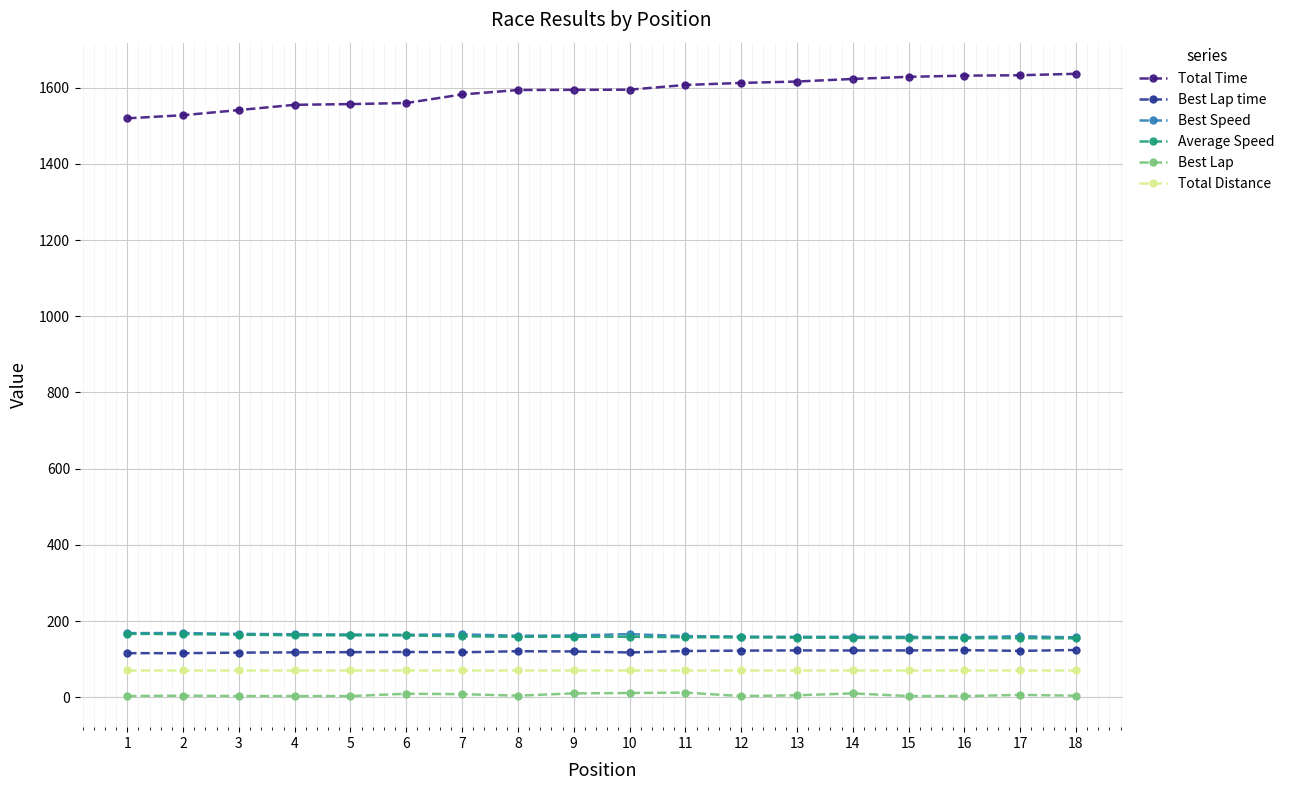

What is the sum of the Total Distance values at 13 and 12?

140.5